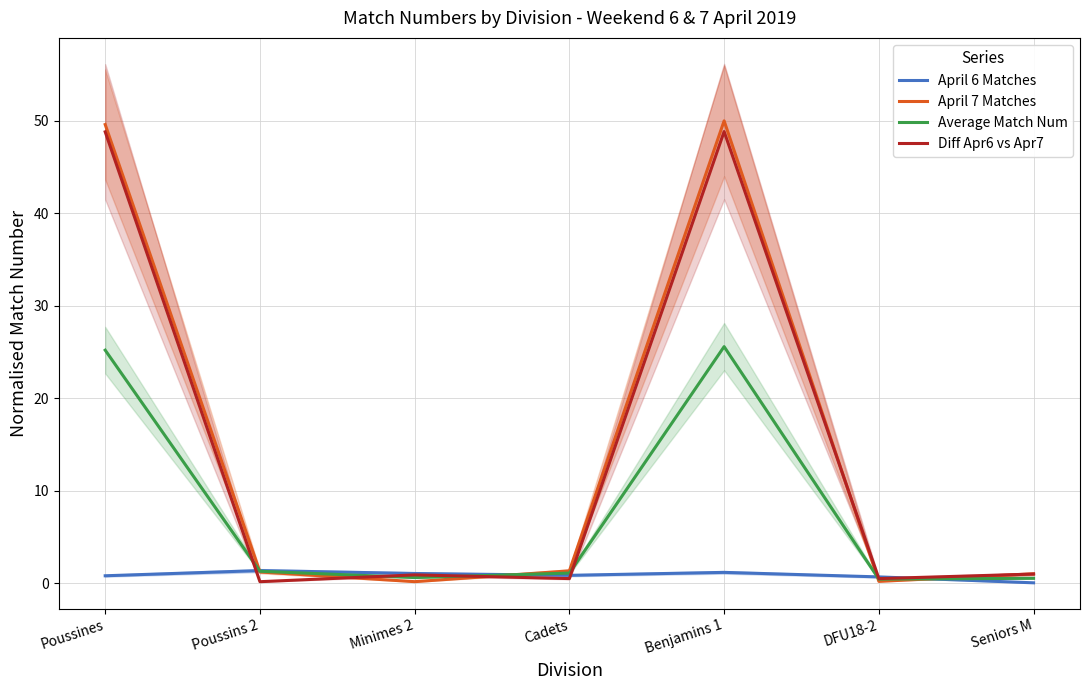

Reading left to right, extract all data points from this chart.

April 6 Matches: Poussines=0.8	Poussins 2=1.4	Minimes 2=1.0	Cadets=0.8	Benjamins 1=1.2	DFU18-2=0.7	Seniors M=0.0
April 7 Matches: Poussines=49.6	Poussins 2=1.2	Minimes 2=0.2	Cadets=1.3	Benjamins 1=50.0	DFU18-2=0.2	Seniors M=1.0
Average Match Num: Poussines=25.2	Poussins 2=1.3	Minimes 2=0.6	Cadets=1.1	Benjamins 1=25.6	DFU18-2=0.4	Seniors M=0.5
Diff Apr6 vs Apr7: Poussines=48.8	Poussins 2=0.1	Minimes 2=0.9	Cadets=0.5	Benjamins 1=48.8	DFU18-2=0.5	Seniors M=1.0